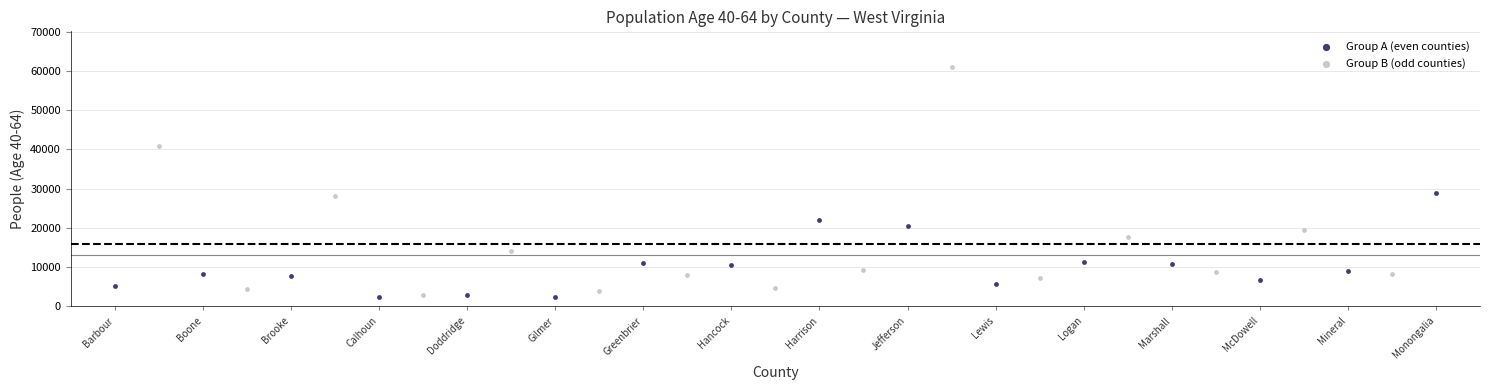

What are all the series names shown in the legend?

Group A (even counties), Group B (odd counties)